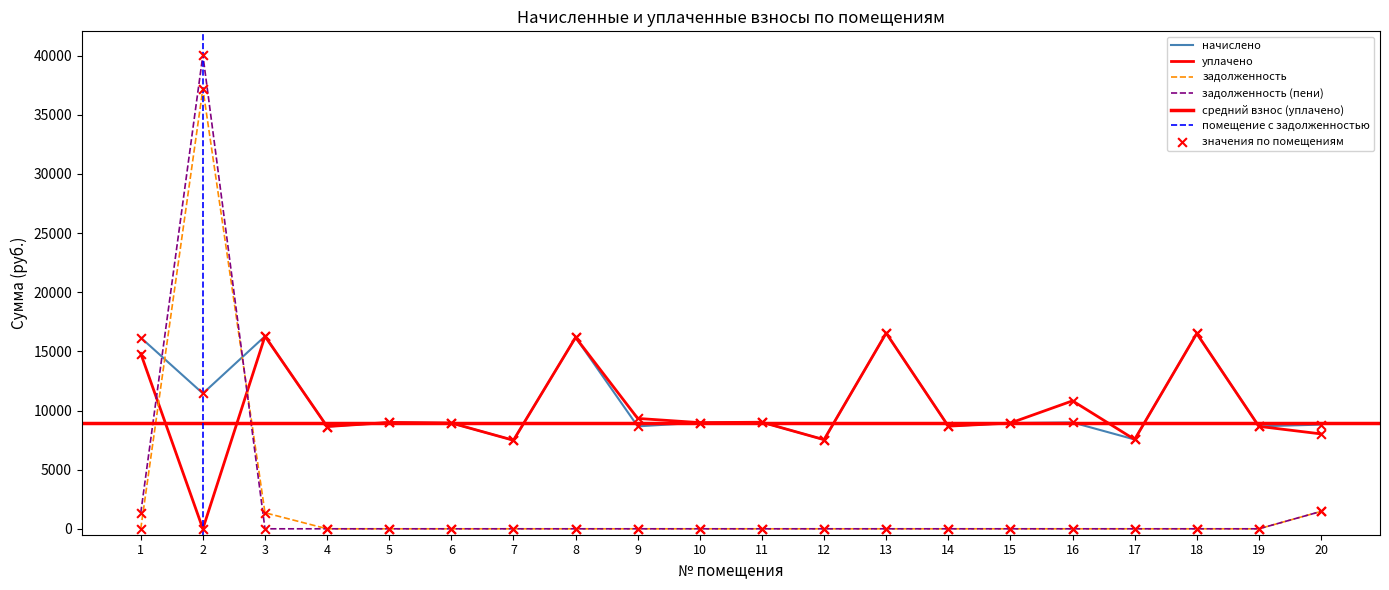

What is the total value across all series at 14?

17354.9